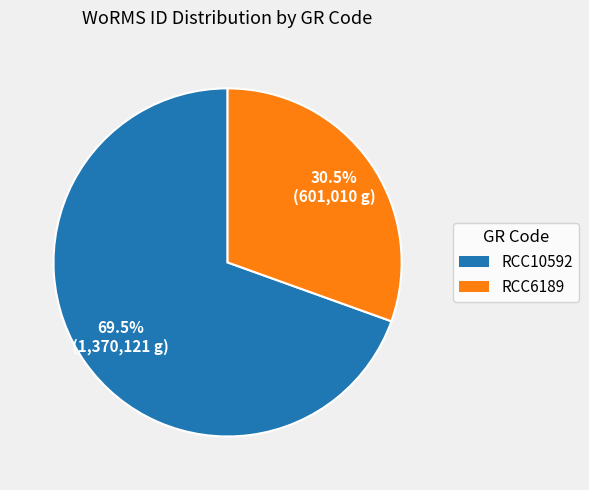

What percentage do RCC6189 and RCC10592 together represent?

100.0%